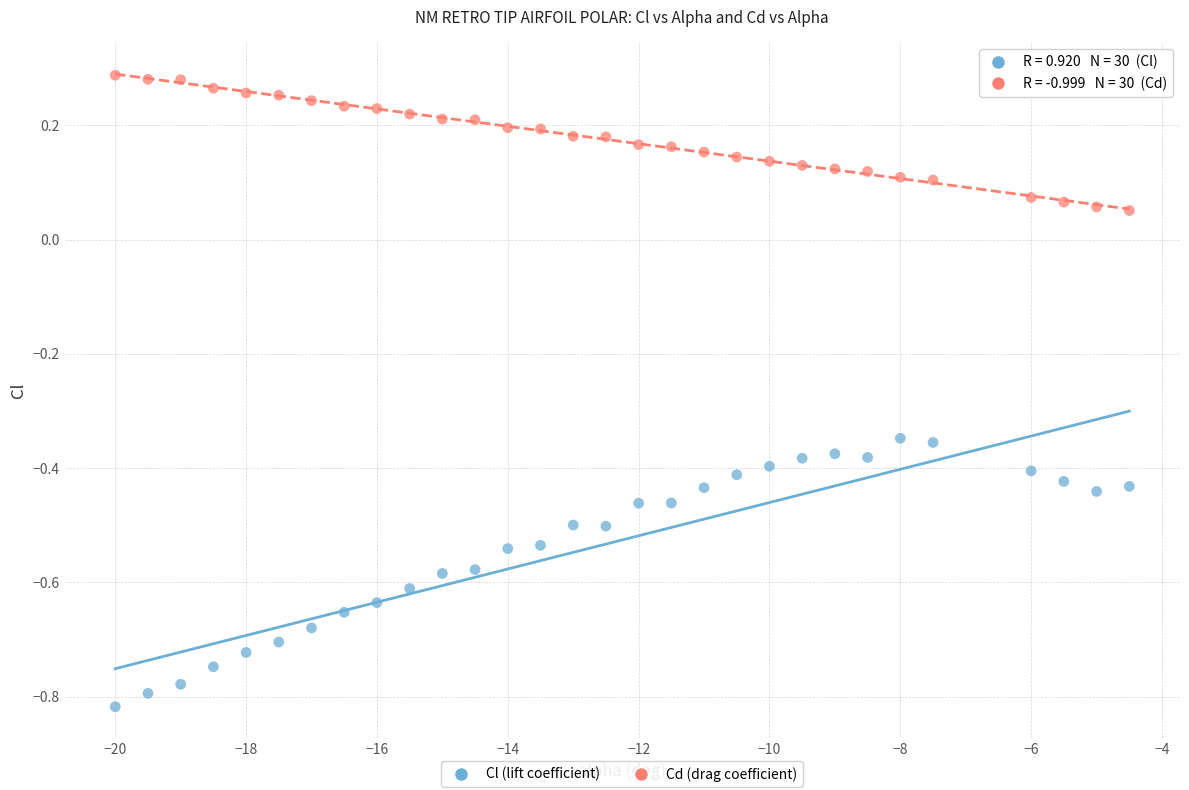

Across all data points, what is the range of Y values (max minus min)?

1.1